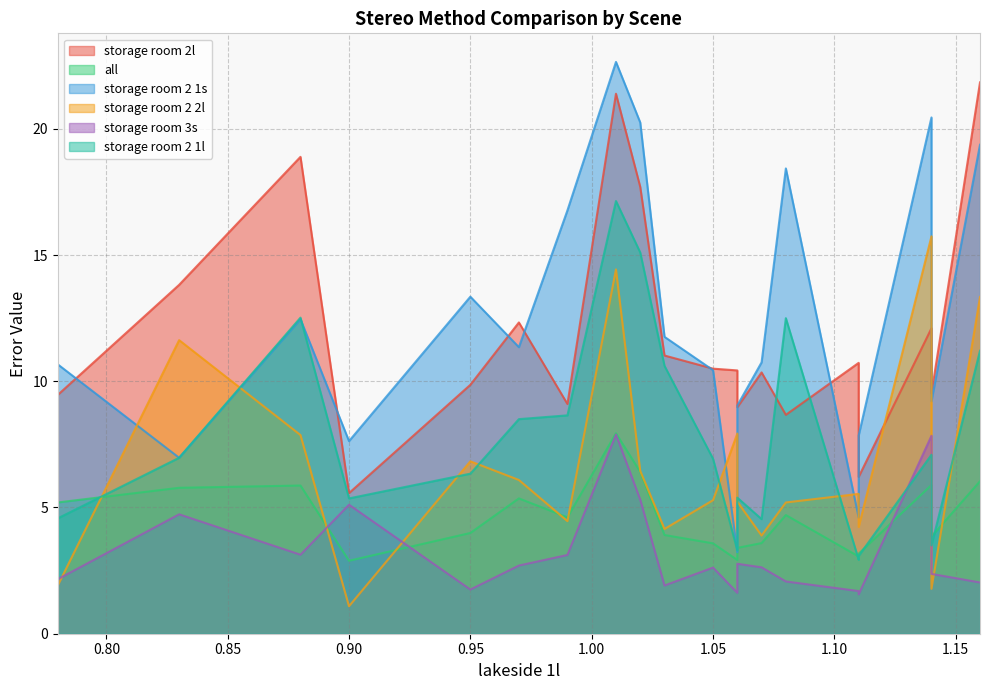

What is the greatest value displayed?

22.6